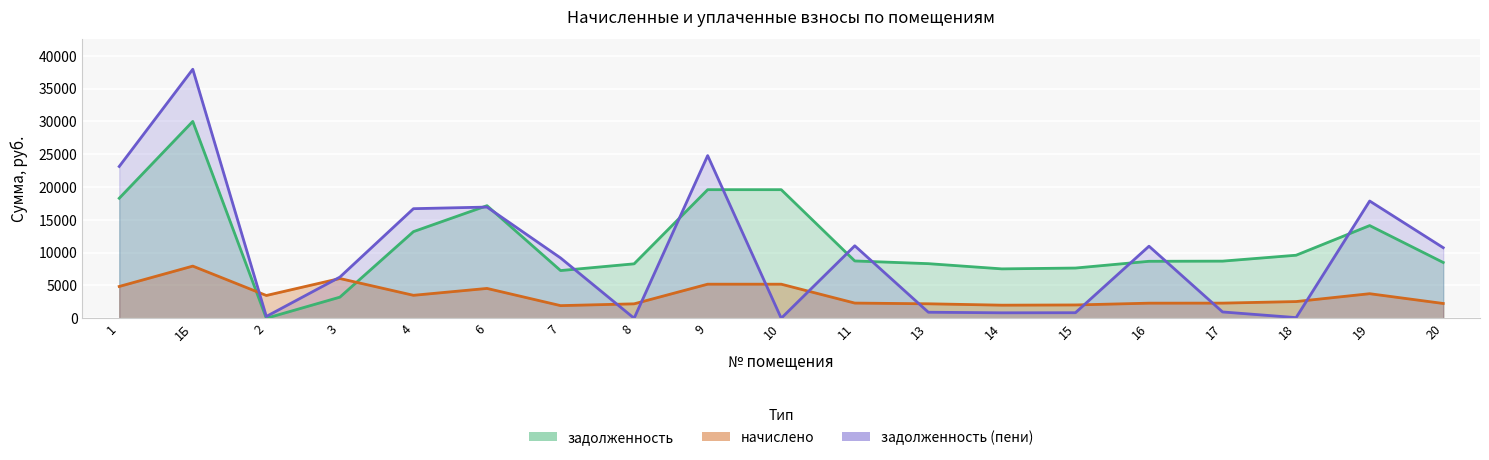

Rank the series at 10 from lowest to highest value.

задолженность_пени, начислено, задолженность